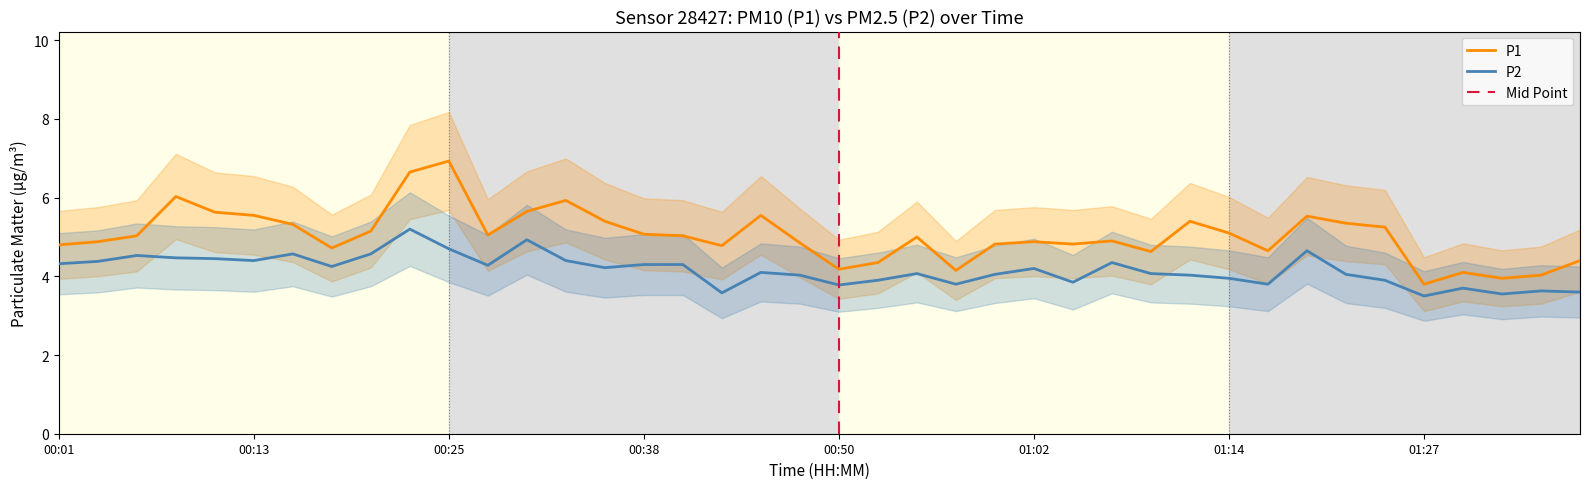

True or false: P1 and P2 intersect in this chart.

False